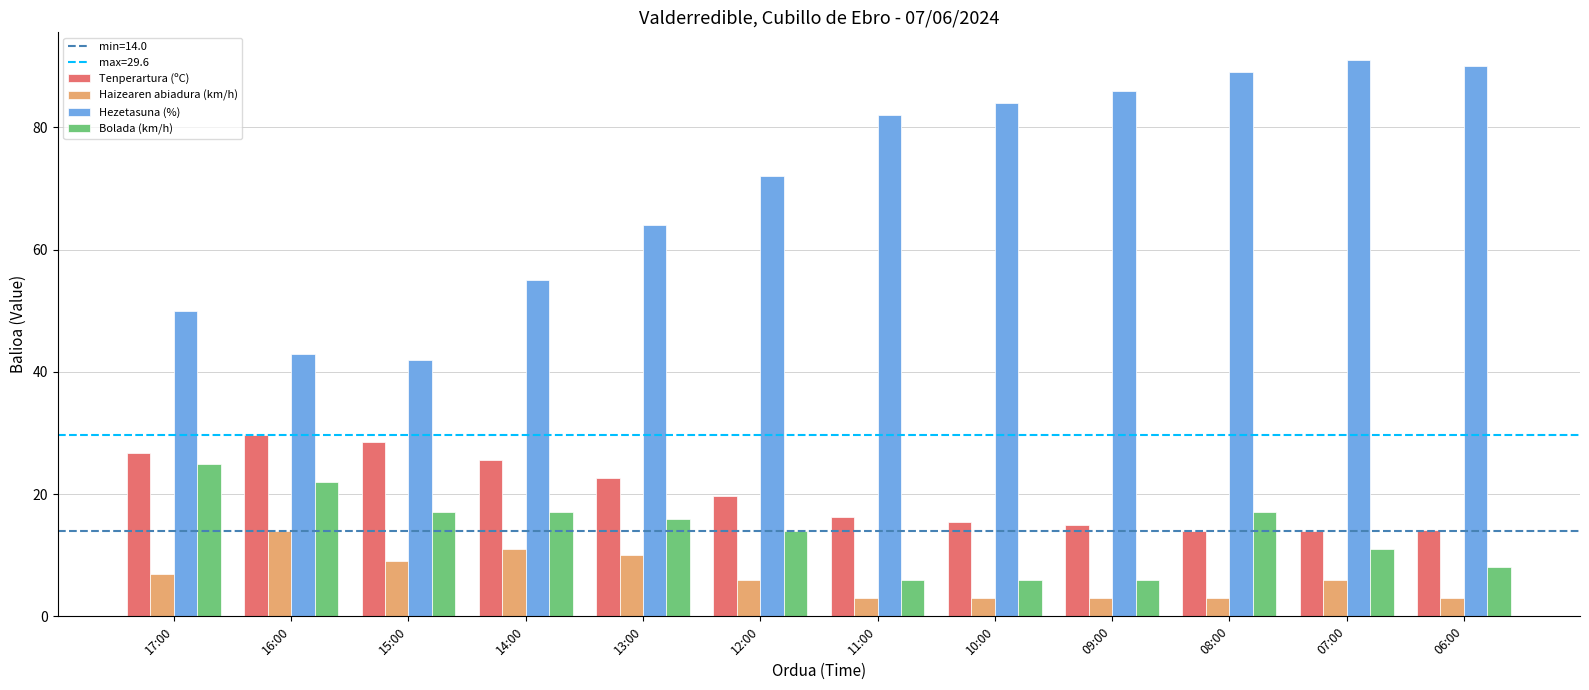

Does the chart contain any negative values?

No